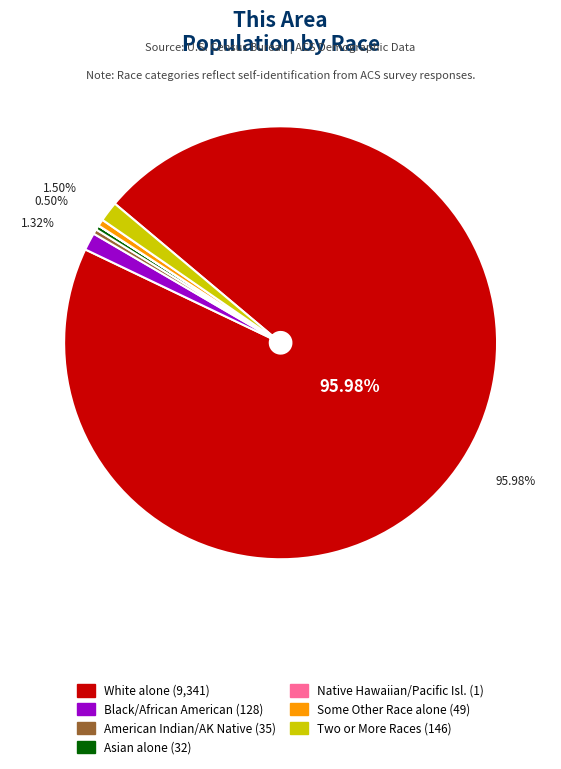

Is there a majority slice in this chart?

Yes